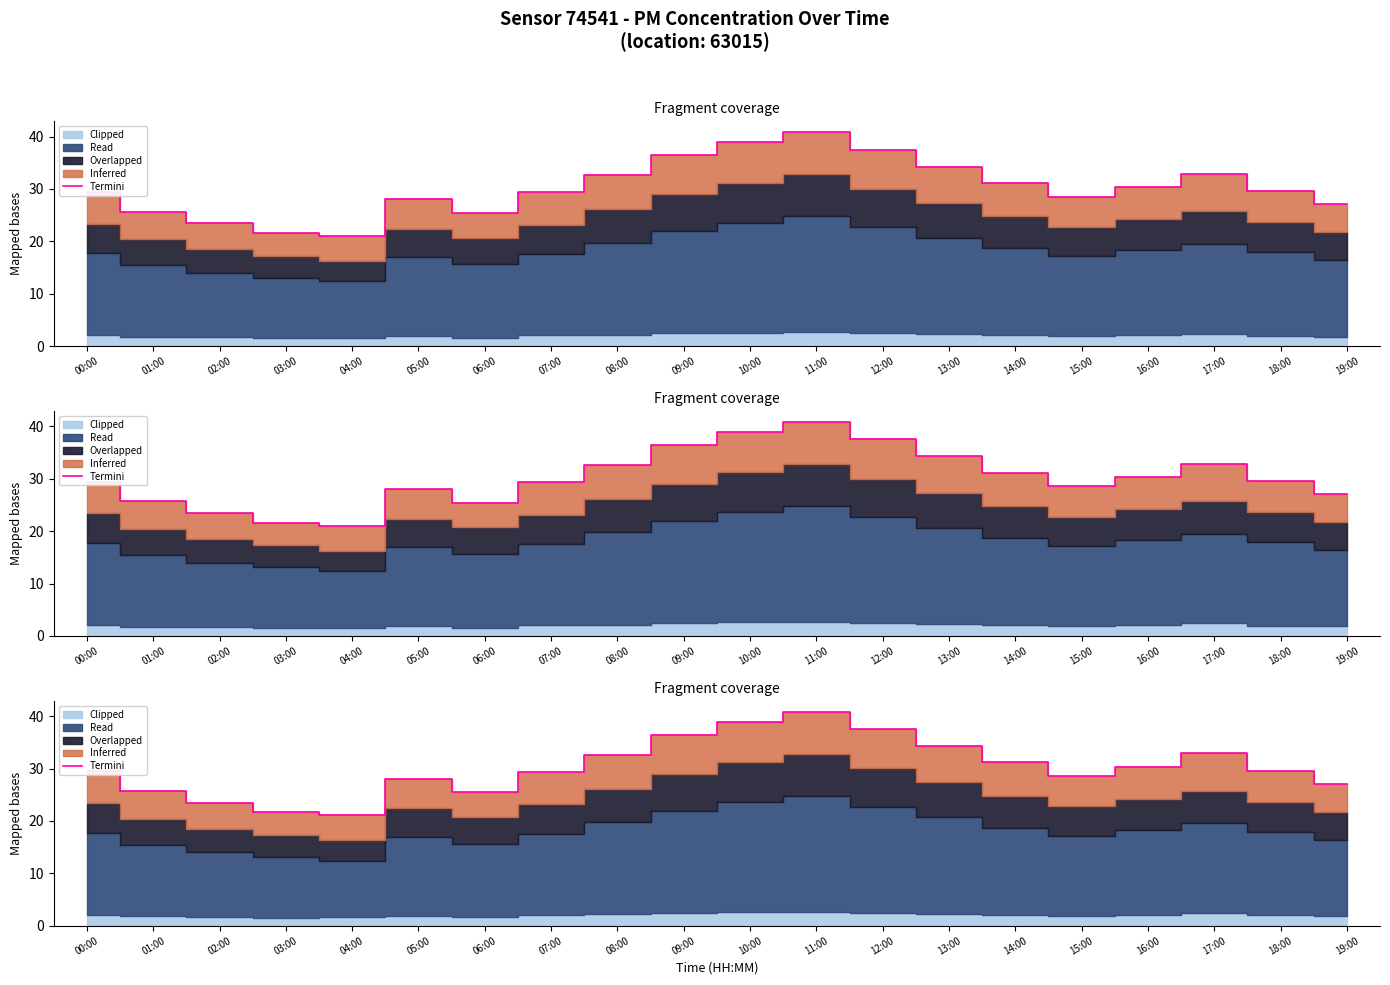

The chart shows a value of 39.0 at 10:00. True or false?

True